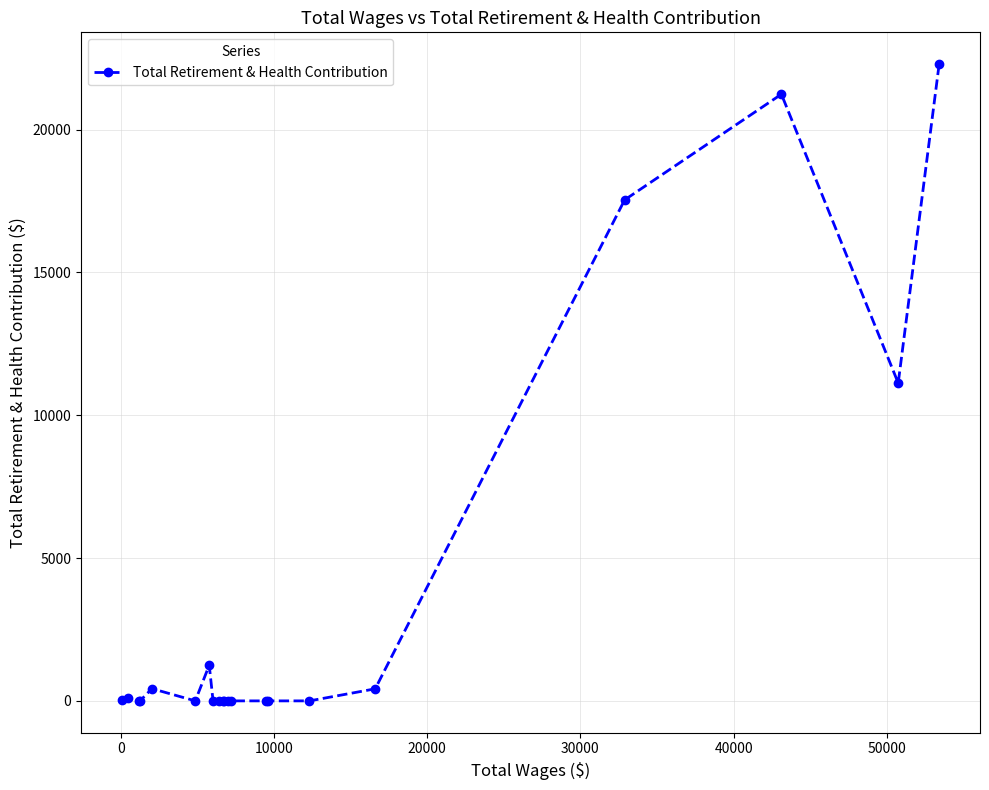

True or false: there are more than 0 points higher than both neighbors.

True